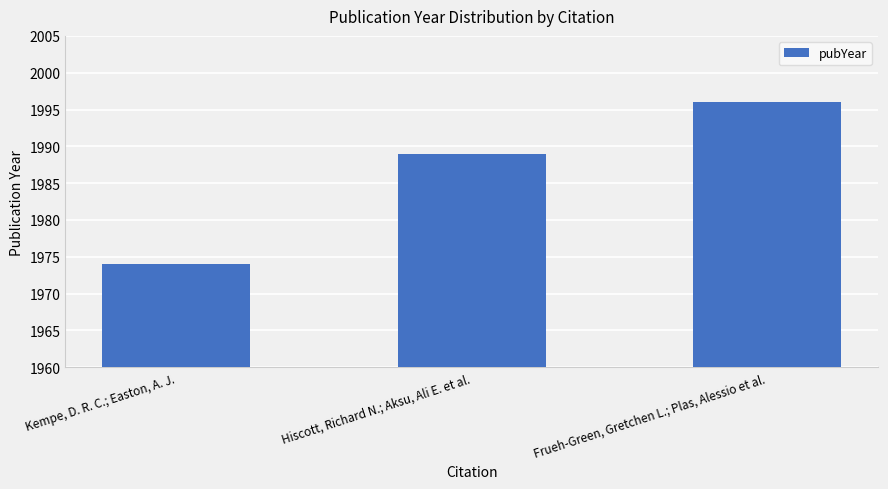

Reading right to left, extract all data points from this chart.

Frueh-Green, Gretchen L.; Plas, Alessio et al.=1996	Hiscott, Richard N.; Aksu, Ali E. et al.=1989	Kempe, D. R. C.; Easton, A. J.=1974